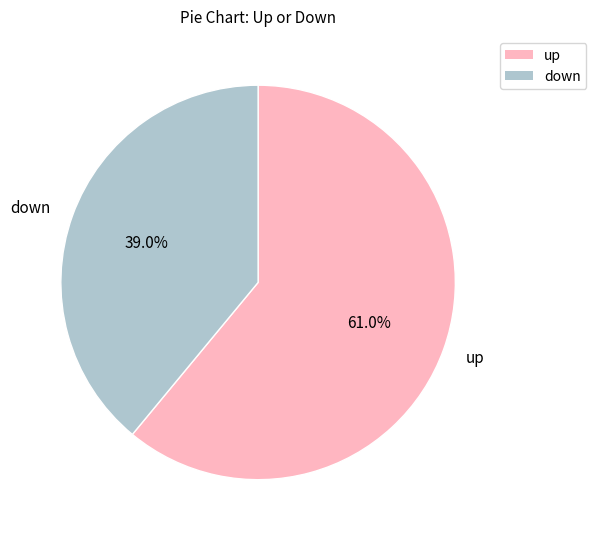

Count the number of slices in the pie.

2